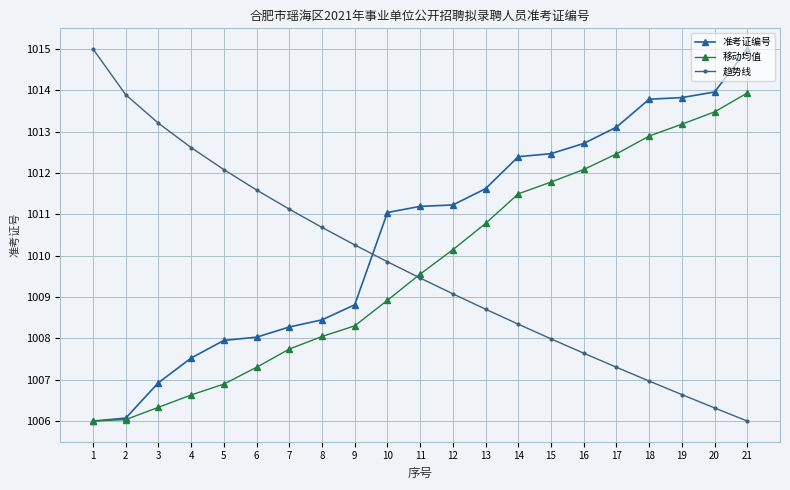

How many series are shown in this chart?

3